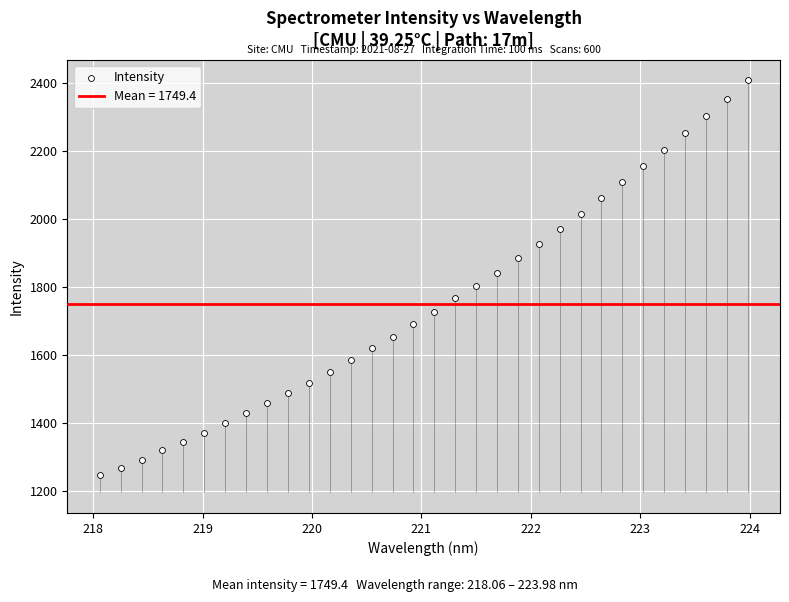

What is the range of Y values (max minus min)?

1162.0